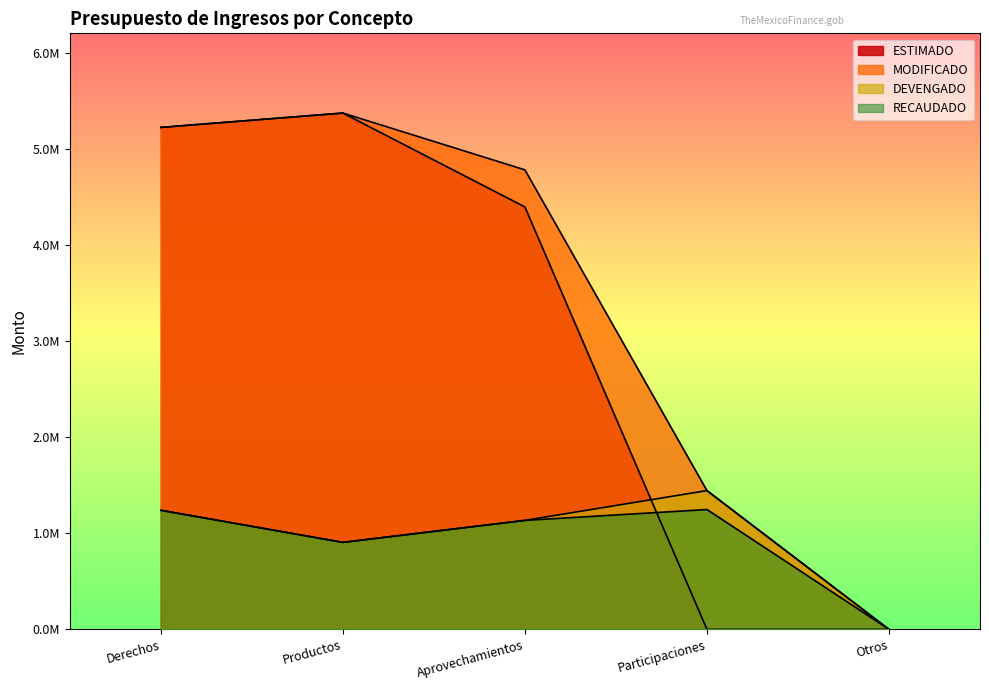

What is the spread (max minus min) of values at Aprovechamientos?

3646360.5